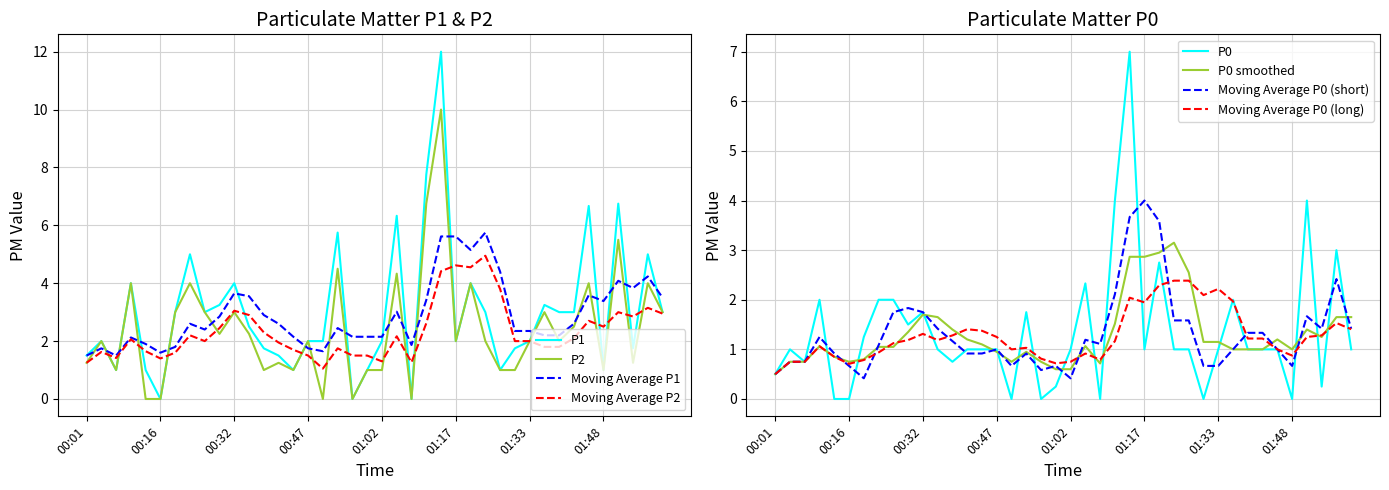

The Moving Average P2 series shows 2.5 at 01:48. True or false?

True